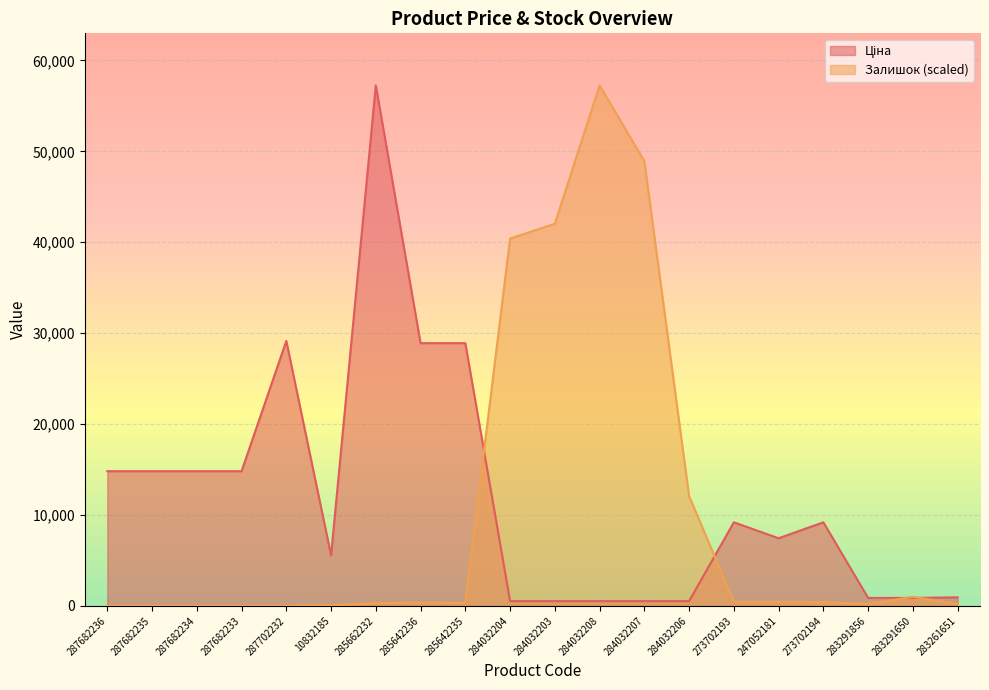

Rank the series at 273702193 from highest to lowest value.

Ціна, Залишок